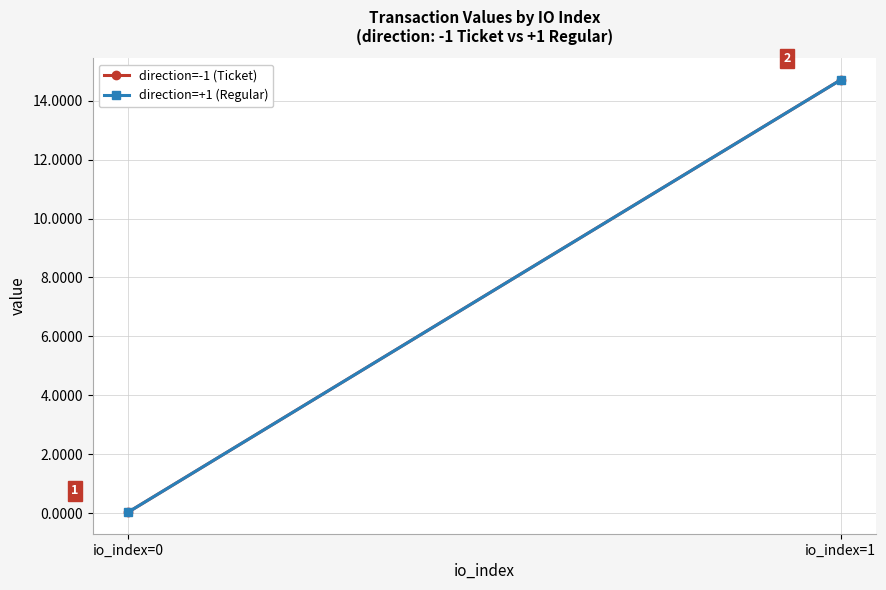

Which series has the largest total across all categories?

direction=-1 (Ticket)